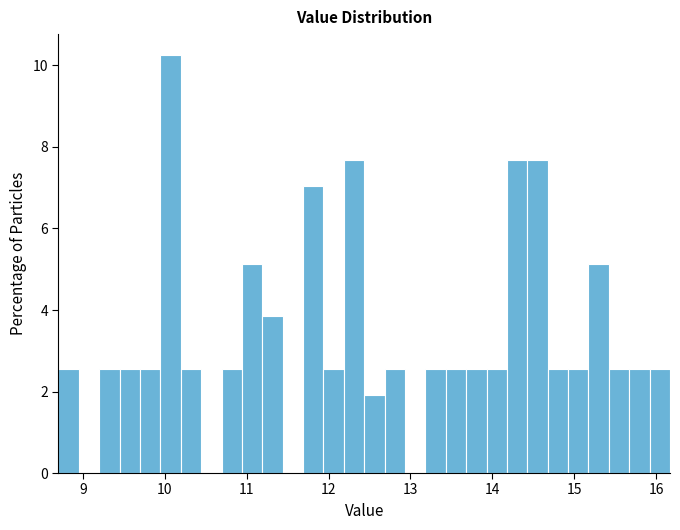

Read against the x-axis, roughly where is the centre of the tallest bar?

10.1